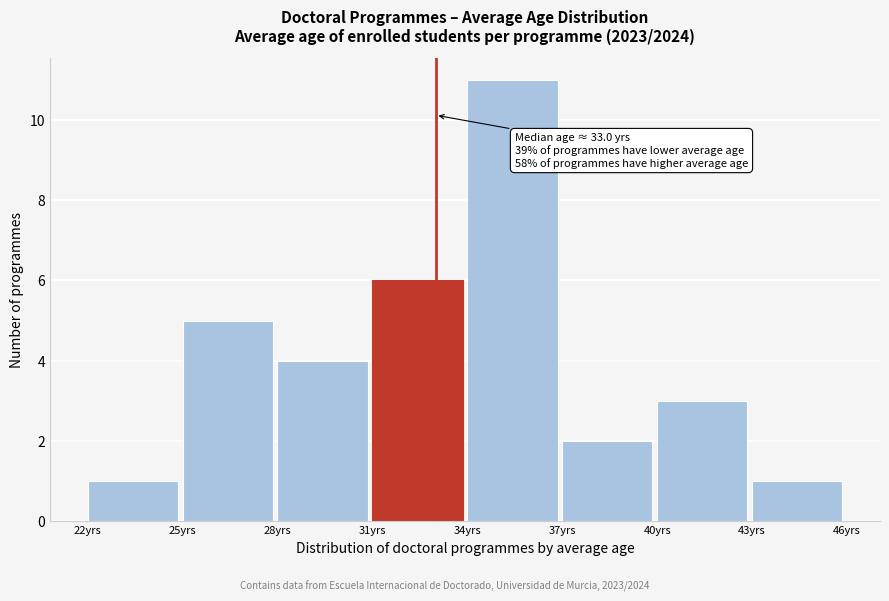

Which range on the x-axis has the tallest bar?

34 to 37